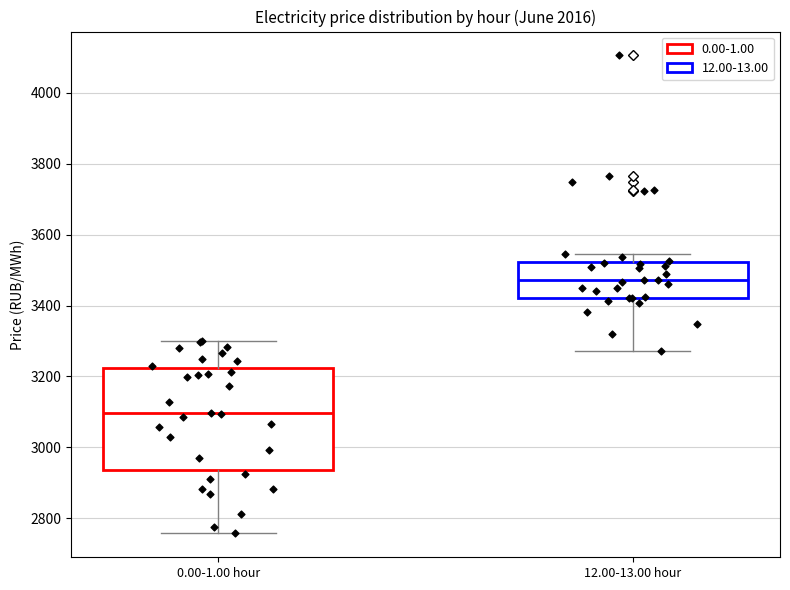

Reading left to right, read every box against the y-axis: the position of its median line, the range the box covers, and the ends of its whiskers. The values are not printed on the chart, so give them approximately, as read against the axis.

0.00-1.00 hour: median 3100, box 2940 to 3220, whiskers 2760 to 3300
12.00-13.00 hour: median 3480, box 3420 to 3520, whiskers 3280 to 3540